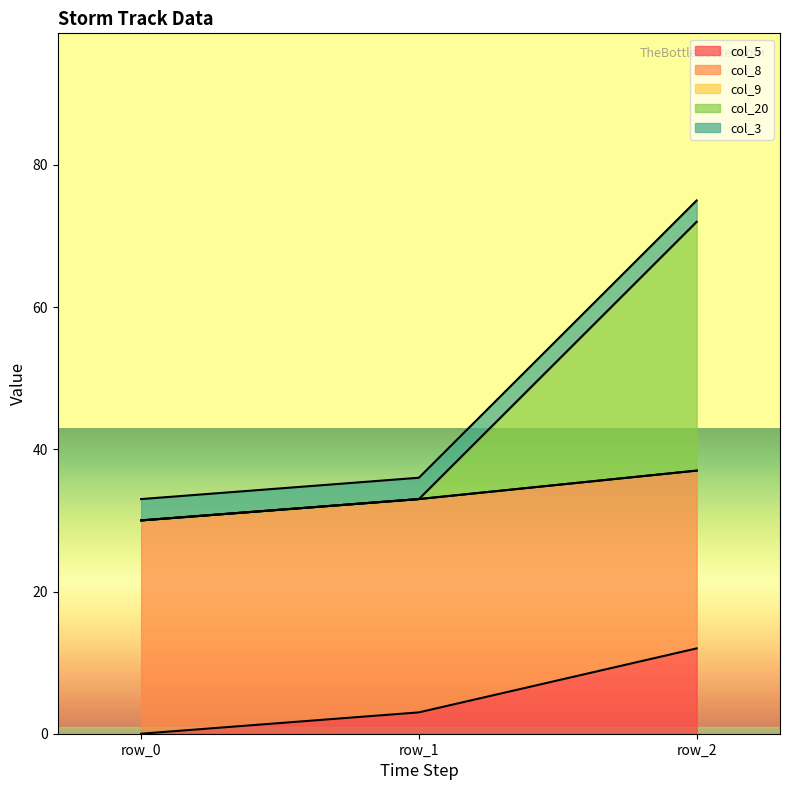

Does the chart display data point markers on the line(s)?

No